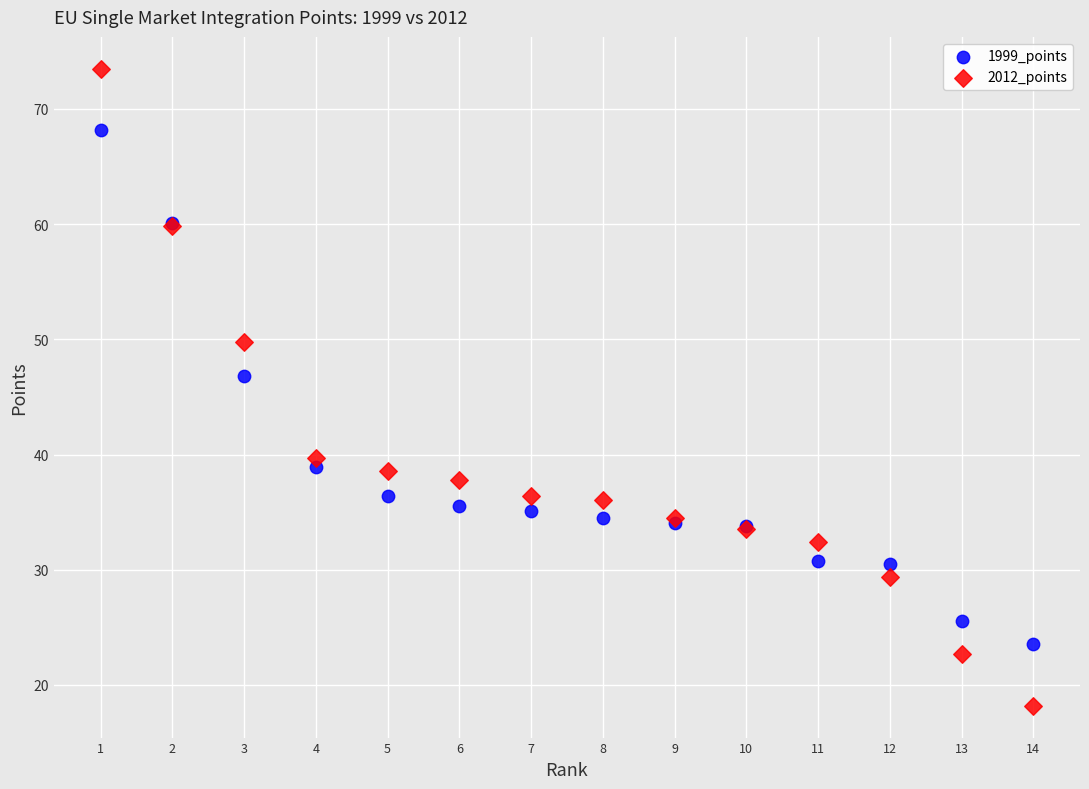

What is the X range (max minus min) for the scatter plot?

13.0